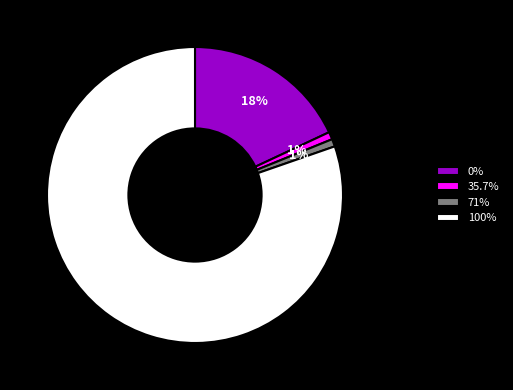

To the nearest percent, what is the average slice percentage?

25%